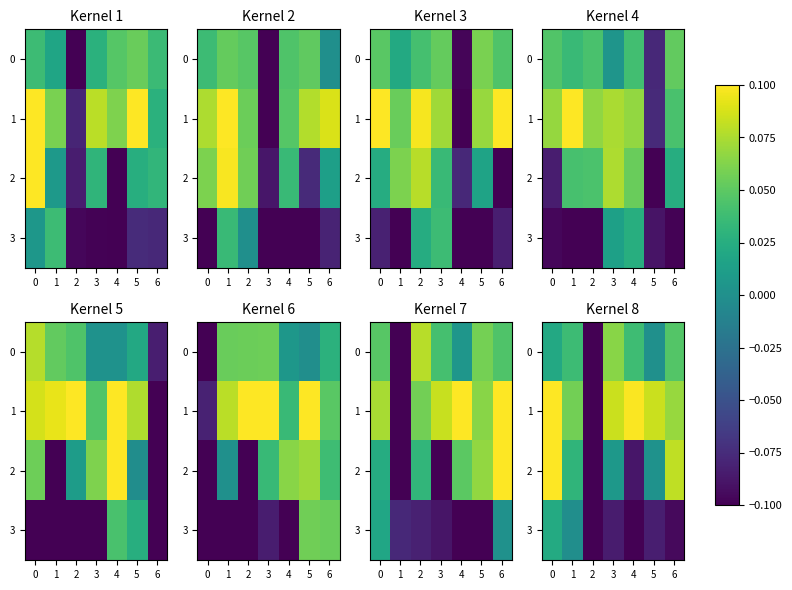

What is the maximum value shown in the chart?

0.1